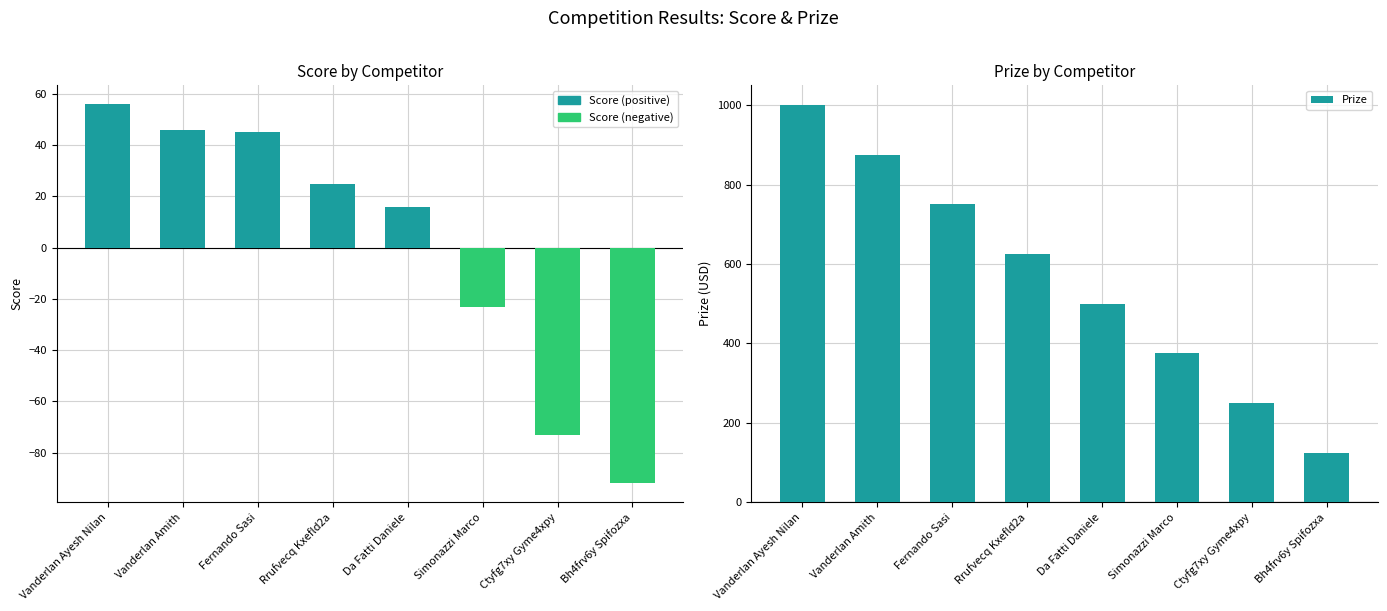

True or false: the data shows 146 at Simonazzi Marco.

False